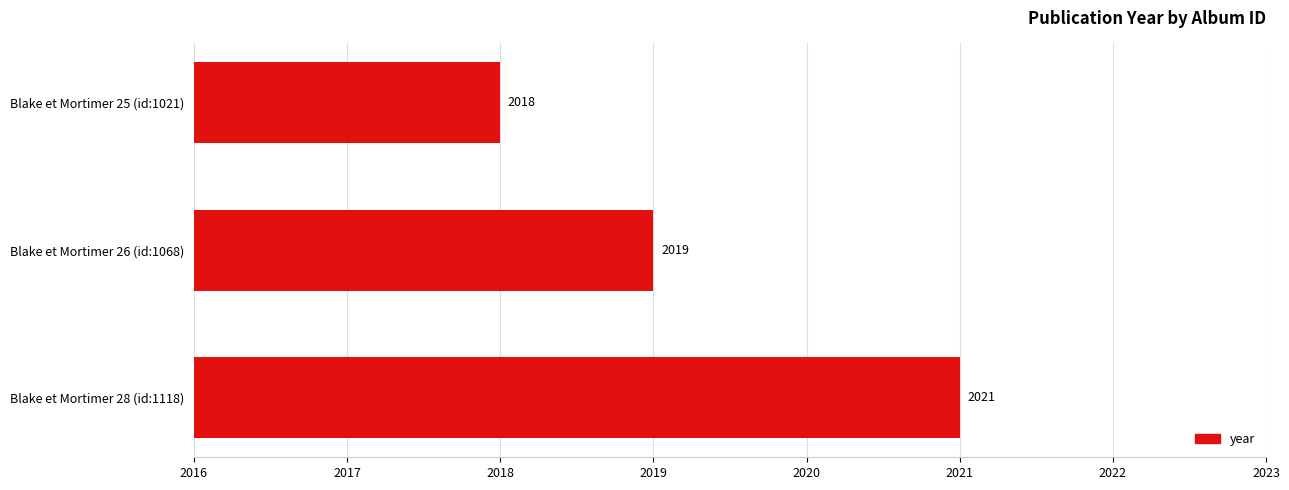

Rank the categories by value from lowest to highest.

Blake et Mortimer 25 (id:1021), Blake et Mortimer 26 (id:1068), Blake et Mortimer 28 (id:1118)